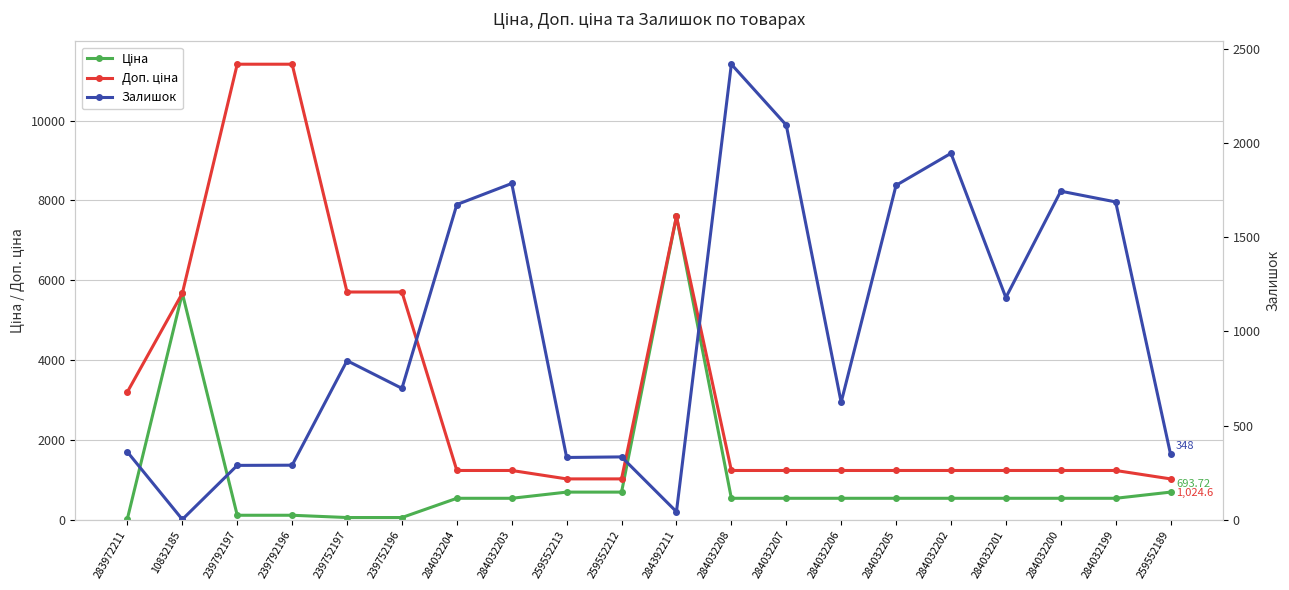

Reading left to right, list all the values displayed in this chart.

Ціна: 283972211=32.0	10832185=5673.8	239792197=114.1	239792196=114.1	239752197=57.0	239752196=57.0	284032204=539.0	284032203=539.0	259552213=693.7	259552212=693.7	284392211=7596.5	284032208=539.0	284032207=539.0	284032206=539.0	284032205=539.0	284032202=539.0	284032201=539.0	284032200=539.0	284032199=539.0	259552189=693.7
Доп. ціна: 283972211=3205.0	10832185=5673.8	239792197=11410.0	239792196=11410.0	239752197=5705.0	239752196=5705.0	284032204=1235.4	284032203=1235.4	259552213=1024.6	259552212=1024.6	284392211=7596.5	284032208=1235.4	284032207=1235.4	284032206=1235.4	284032205=1235.4	284032202=1235.4	284032201=1235.4	284032200=1235.4	284032199=1235.4	259552189=1024.6
Залишок: 283972211=360.0	10832185=2.0	239792197=289.0	239792196=290.0	239752197=845.0	239752196=698.0	284032204=1674.0	284032203=1786.0	259552213=331.0	259552212=334.0	284392211=43.0	284032208=2419.0	284032207=2096.0	284032206=624.0	284032205=1776.0	284032202=1946.0	284032201=1180.0	284032200=1745.0	284032199=1688.0	259552189=348.0